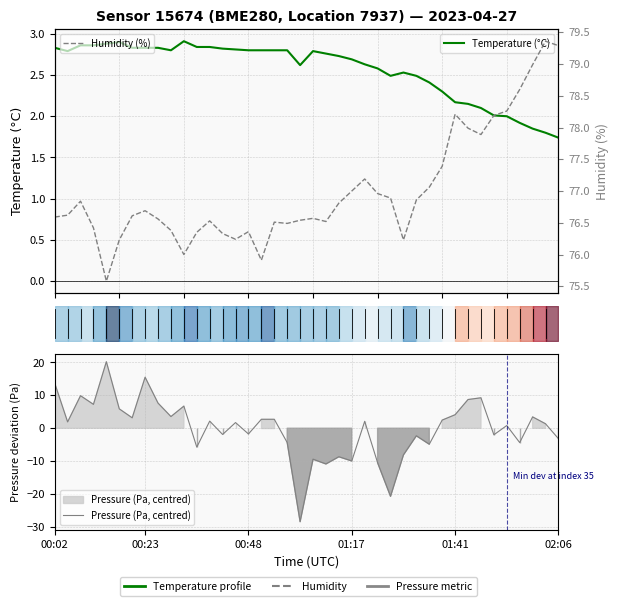

True or false: Pressure (Pa, centred) has more than 2 points higher than both neighbors.

True